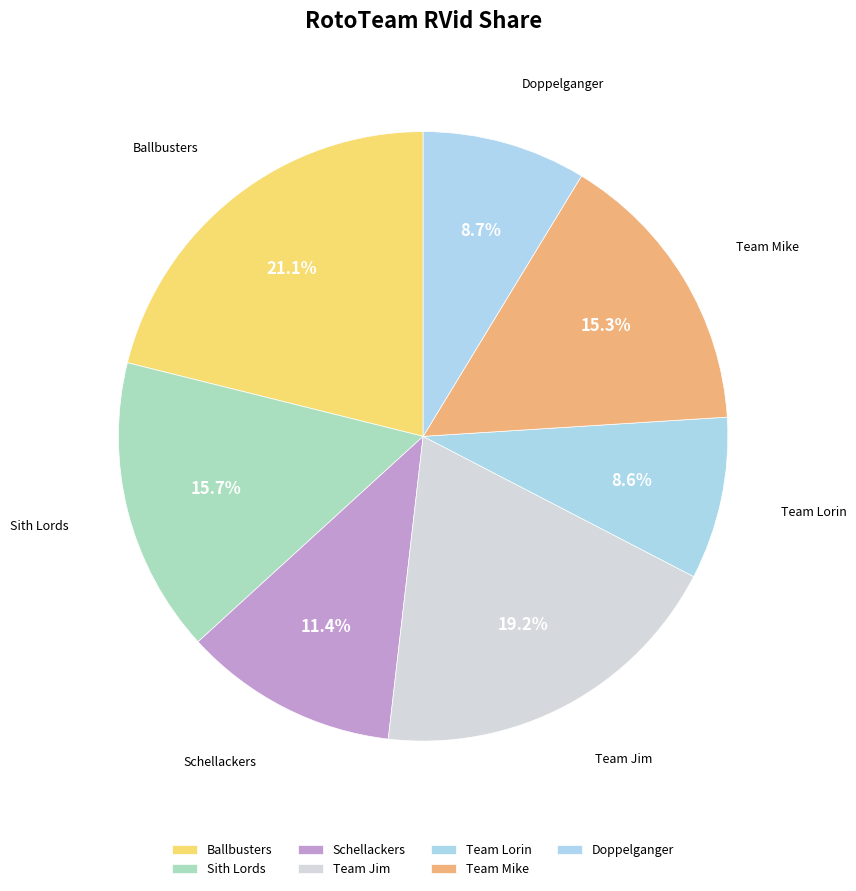

Approximately how many times larger is the value at Schellackers compared to Ballbusters?

0.5